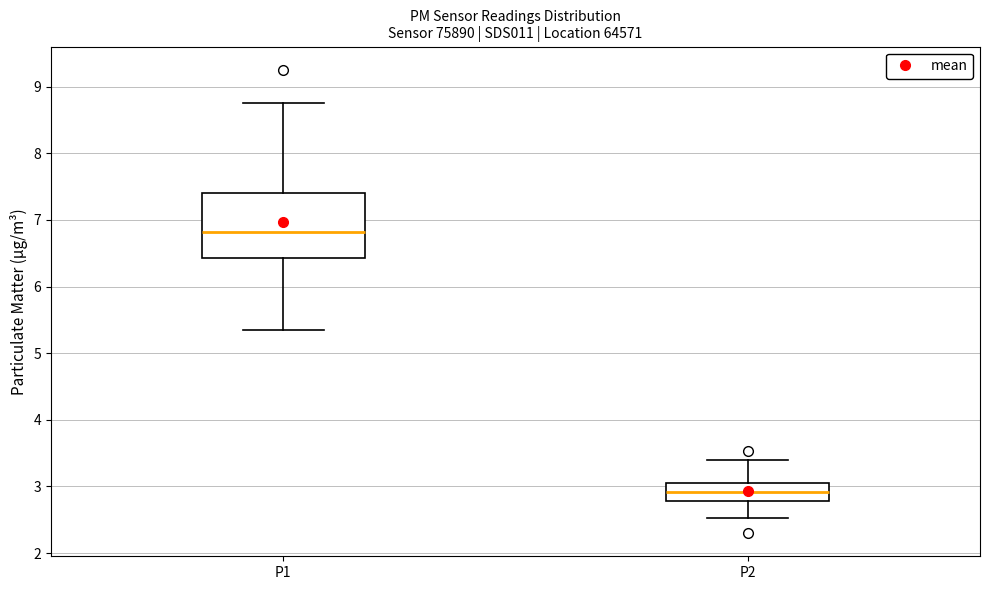

Comparing the boxes themselves (not the whiskers), which one is the tallest?

P1